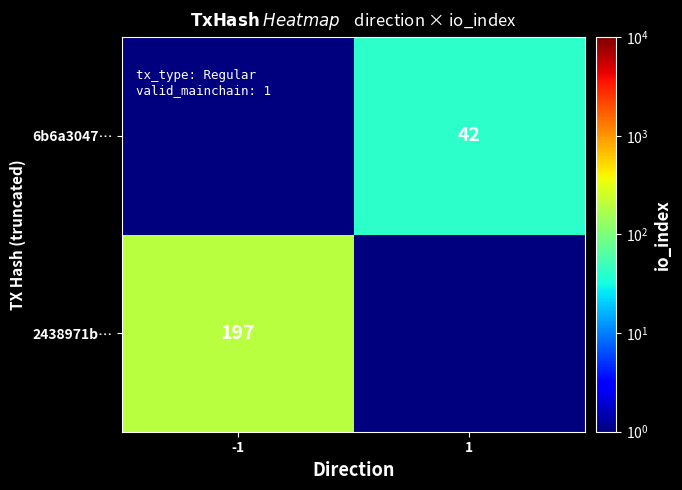

Is the value of 2438971b… at -1 greater than the value of 6b6a3047… at 1?

Yes